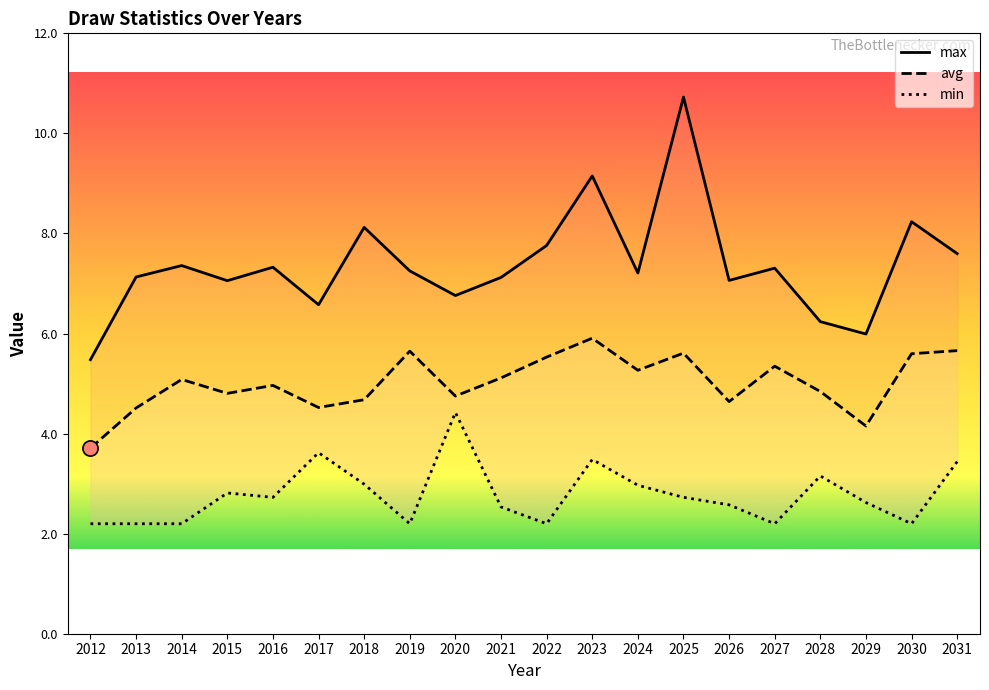

At which category is the sum across all series the highest?

2025